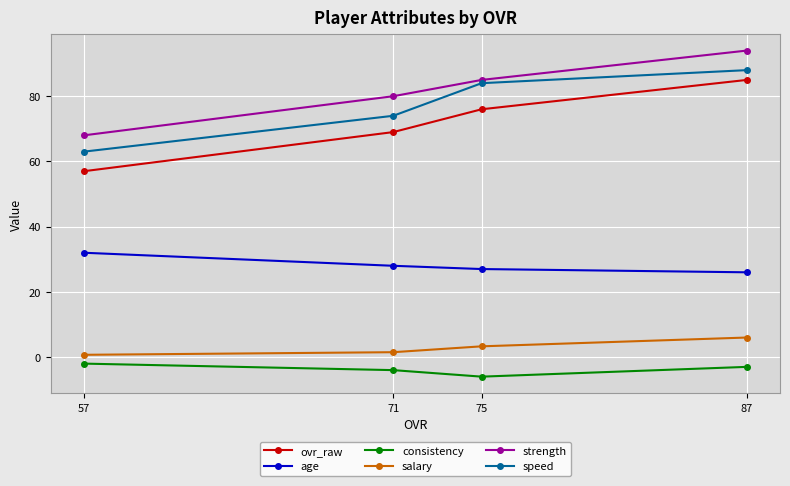

The value of ovr_raw at 75 is 76.0. True or false?

True